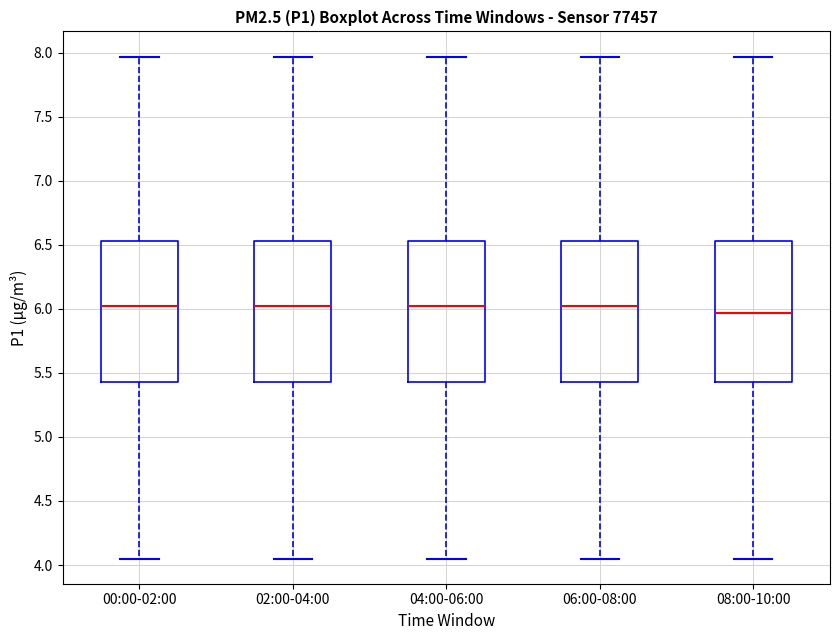

Where does the upper whisker of the box for 06:00-08:00 end on the y-axis? The values are not printed on the chart, so give them approximately, as read against the axis.

7.95